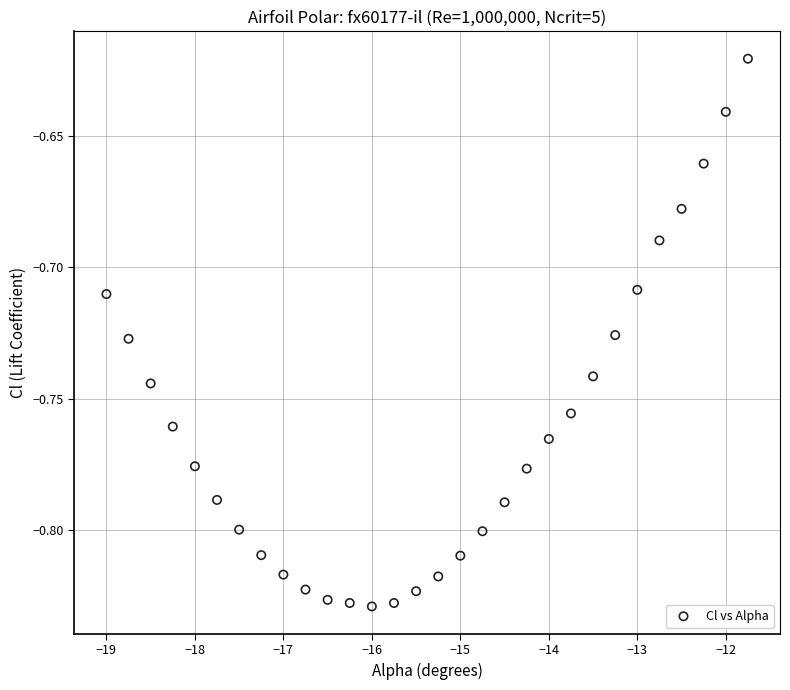

What is the range of X values (max minus min)?

7.2